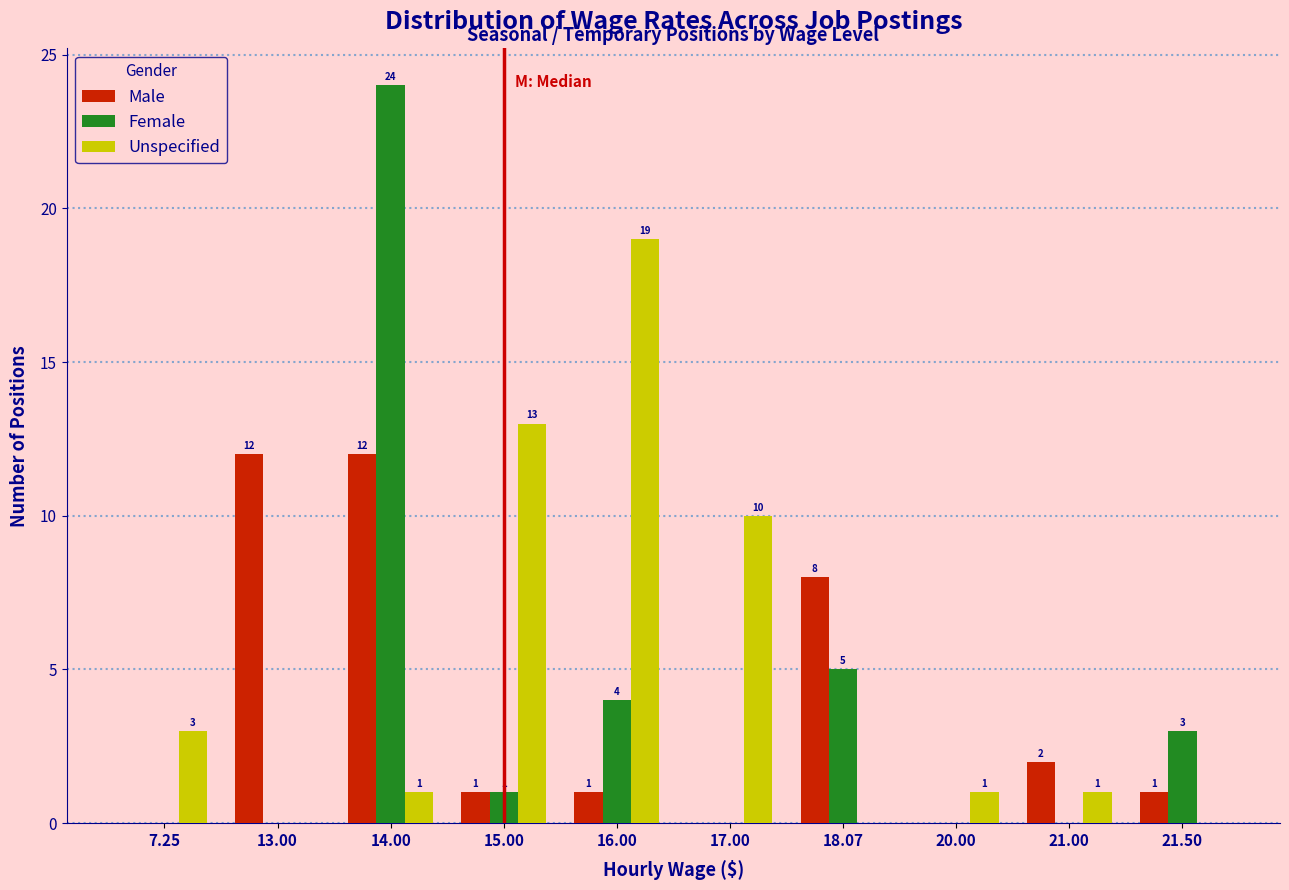

Reading left to right, extract all data points from this chart.

Male: 7.25=0	13.00=12	14.00=12	15.00=1	16.00=1	17.00=0	18.07=8	20.00=0	21.00=2	21.50=1
Female: 7.25=0	13.00=0	14.00=24	15.00=1	16.00=4	17.00=0	18.07=5	20.00=0	21.00=0	21.50=3
Unspecified: 7.25=3	13.00=0	14.00=1	15.00=13	16.00=19	17.00=10	18.07=0	20.00=1	21.00=1	21.50=0